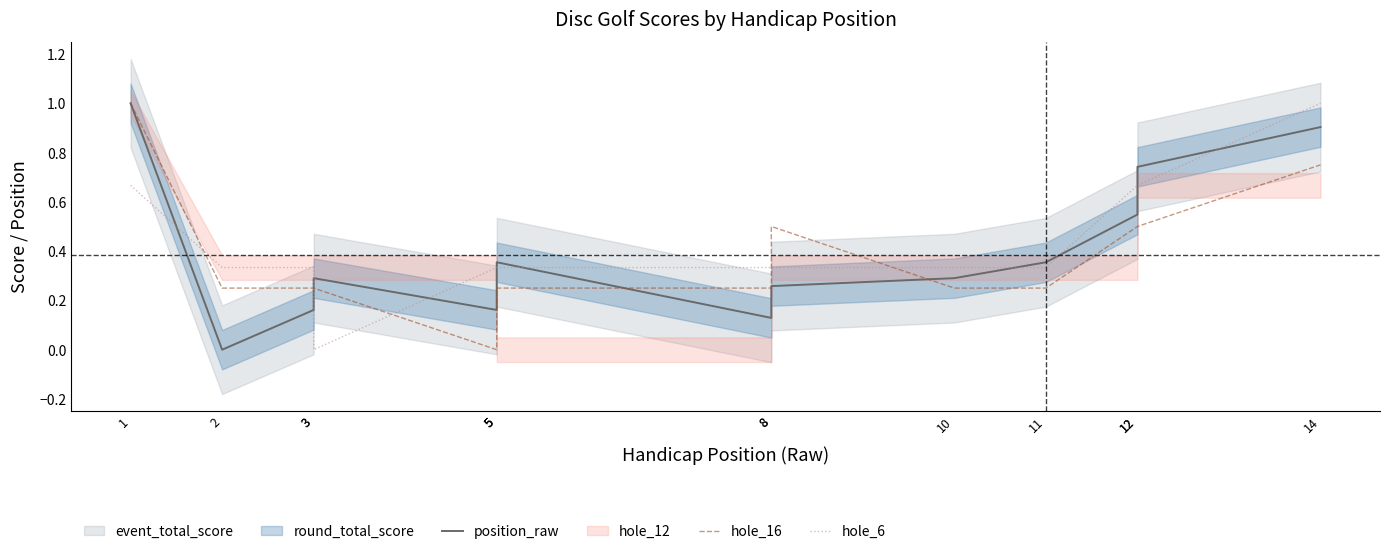

At 11, list the series in order from smallest to largest.

hole_16, hole_6, position_raw